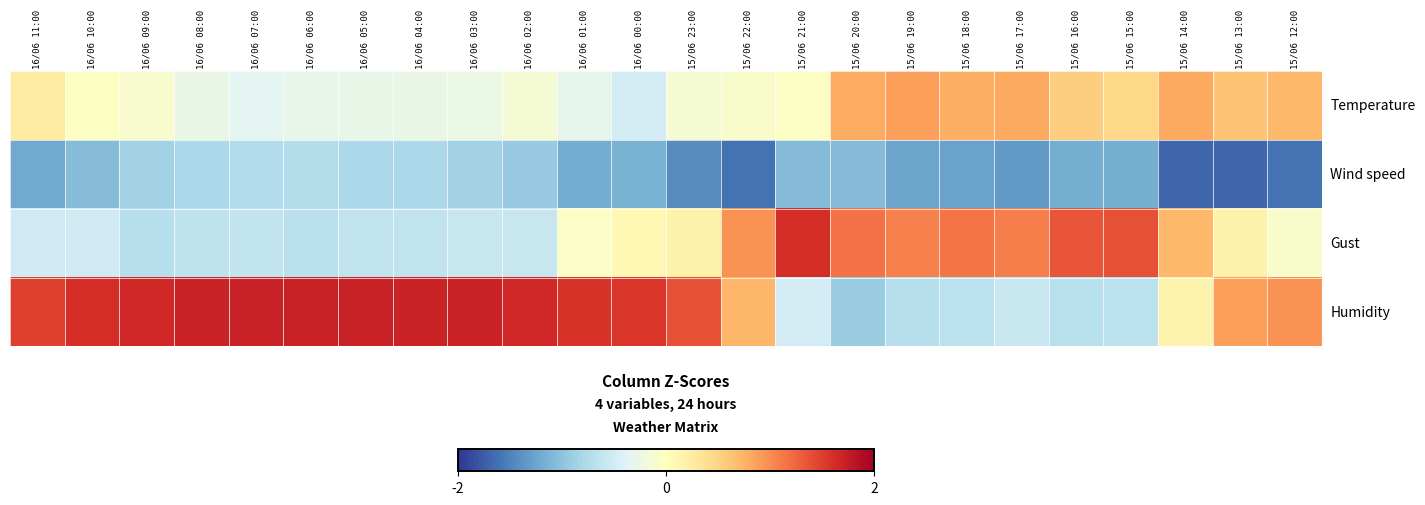

Which series changed the most between 16/06 11:00 and 16/06 08:00?

Temperature